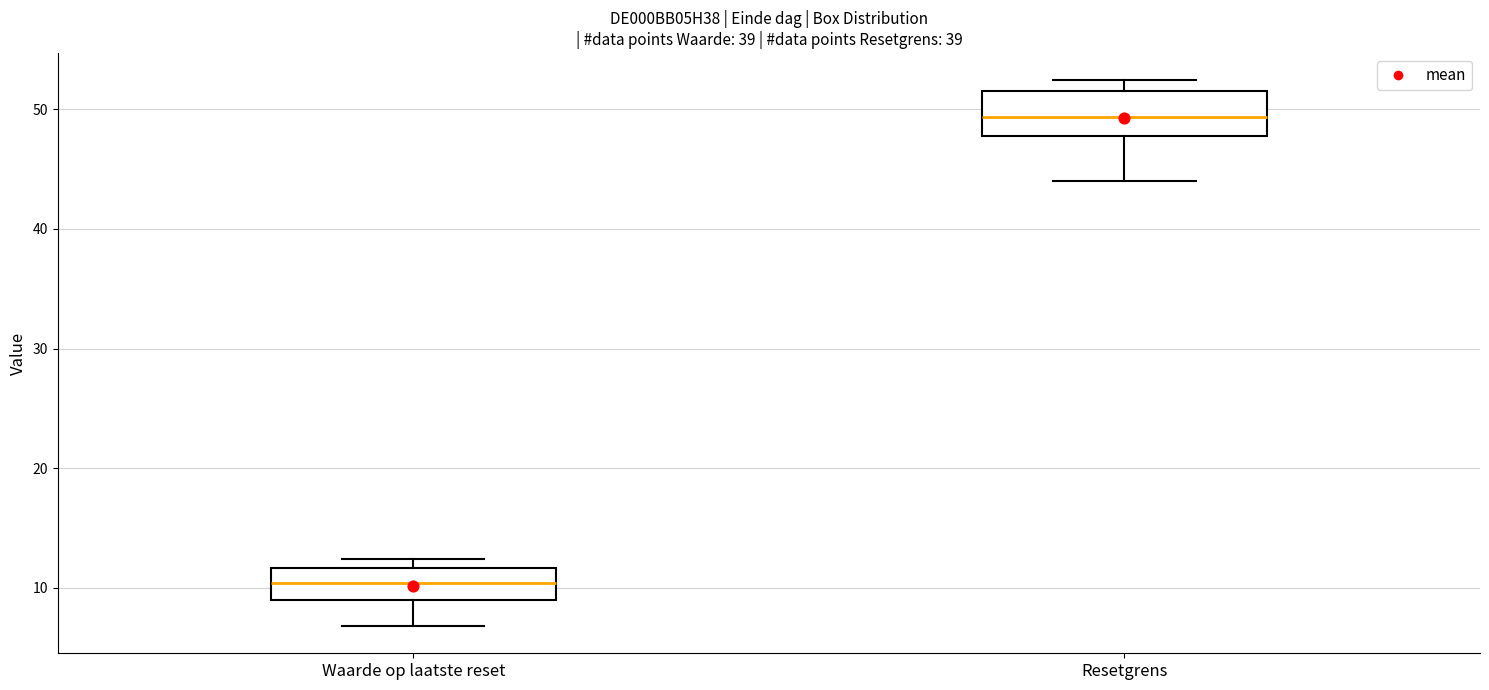

Reading left to right, read every box against the y-axis: the position of its median line, the range the box covers, and the ends of its whiskers. The values are not printed on the chart, so give them approximately, as read against the axis.

Waarde op laatste reset: median 10, box 9 to 12, whiskers 7 to 12 (just above the box's upper edge)
Resetgrens: median 49, box 48 to 51, whiskers 44 to 52